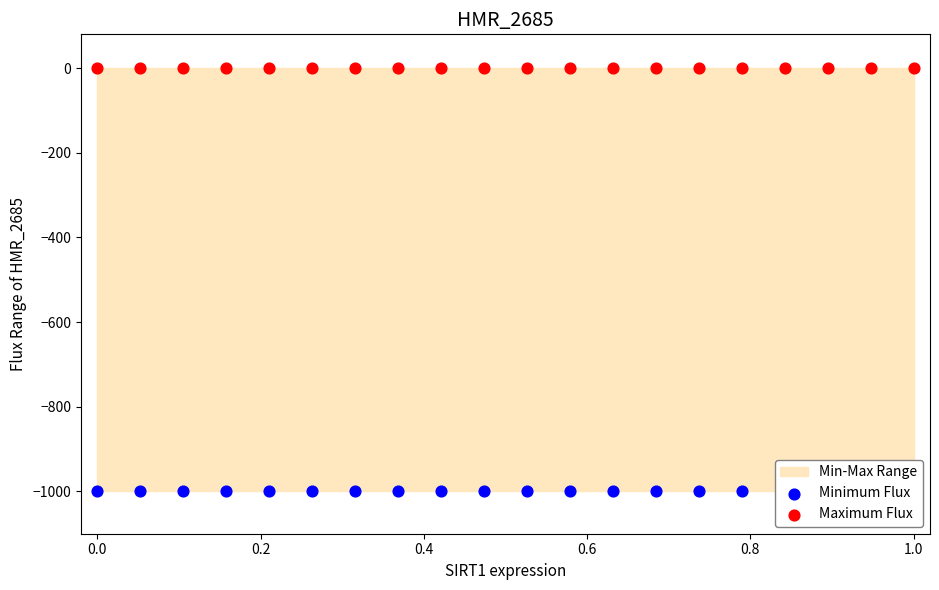

At how many categories does at least one series exceed -770?

20